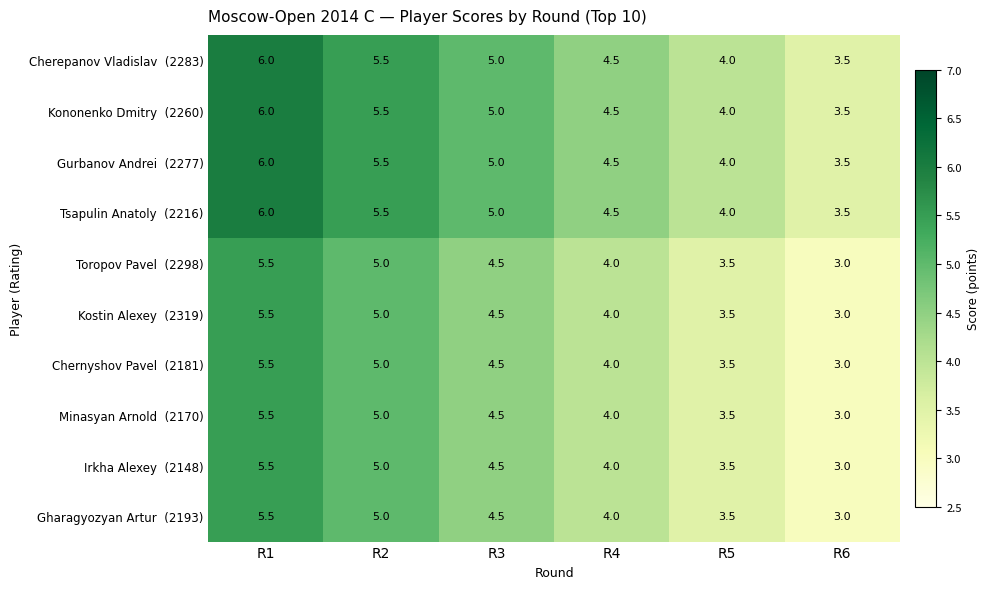

What is the spread (max minus min) of values at R3?

0.5